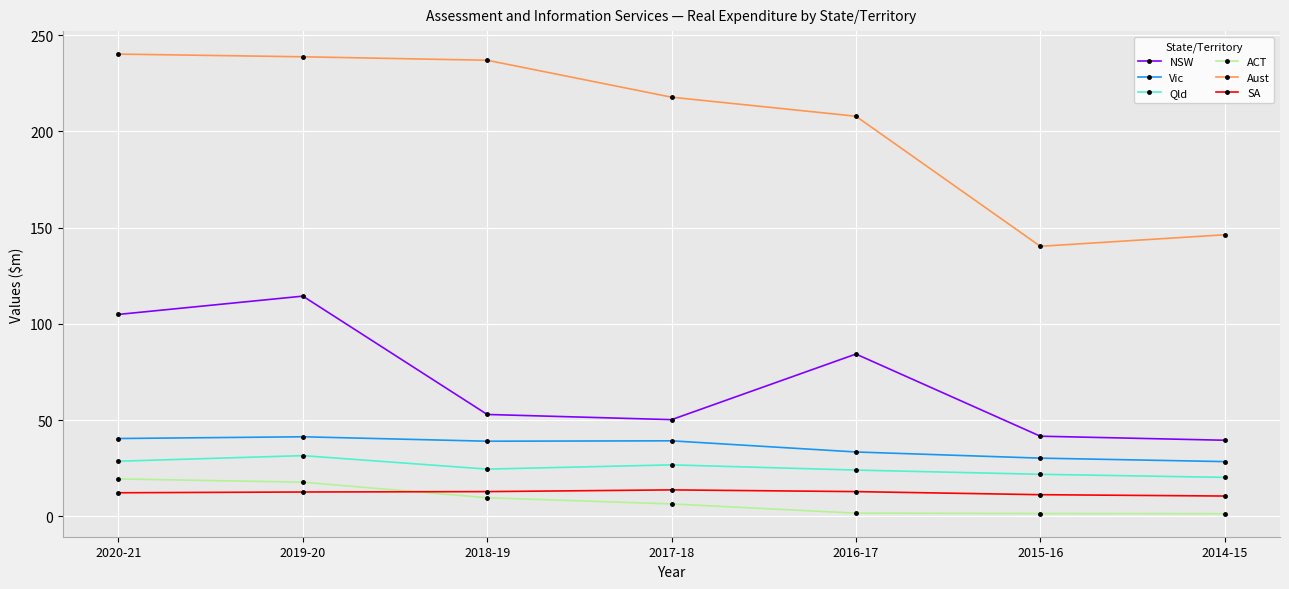

The value of Vic at 2019-20 is 26.1. True or false?

False